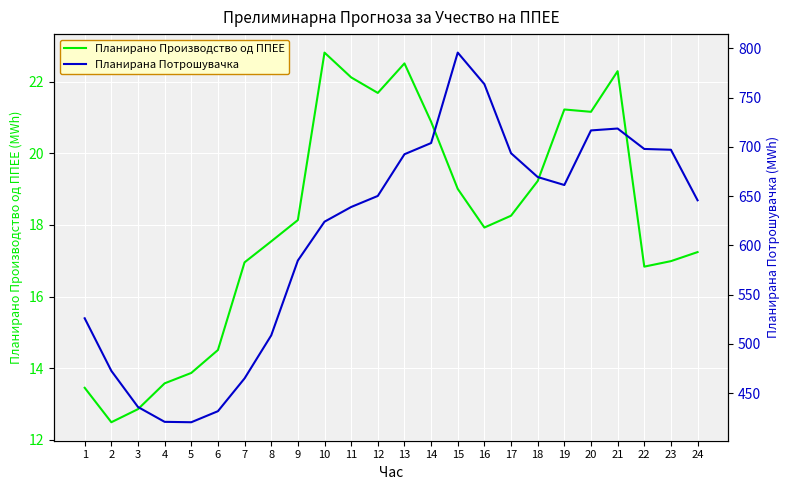

How many interior local peaks does the Планирано Производство од ППЕЕ series have?

4